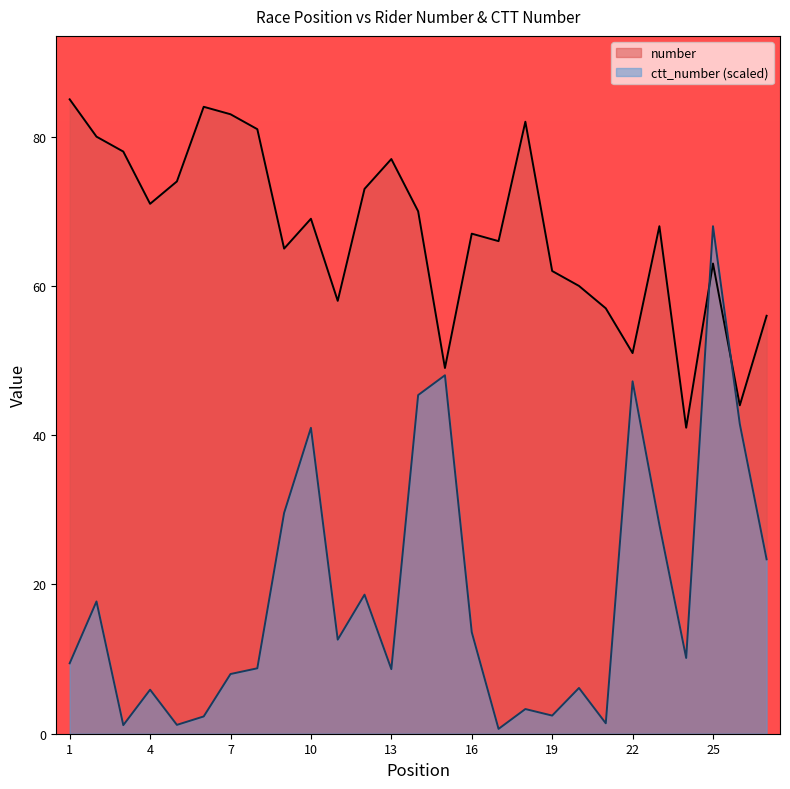

At which label does number first exceed 68?

1